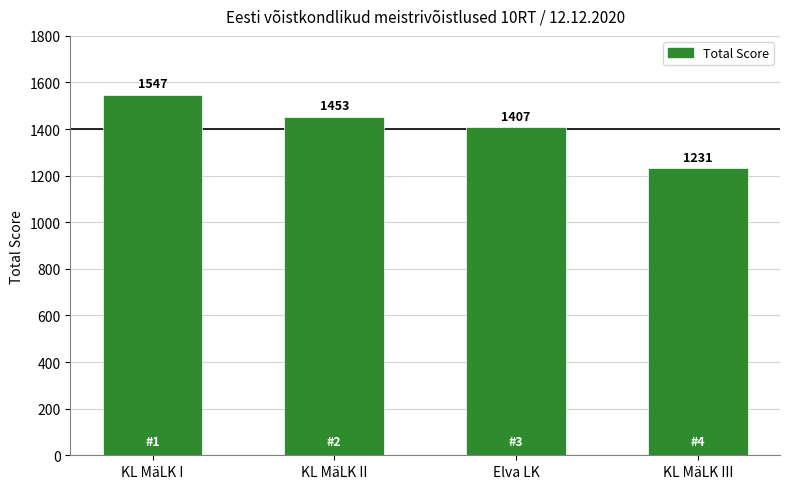

What is the difference between the maximum and minimum values?

316